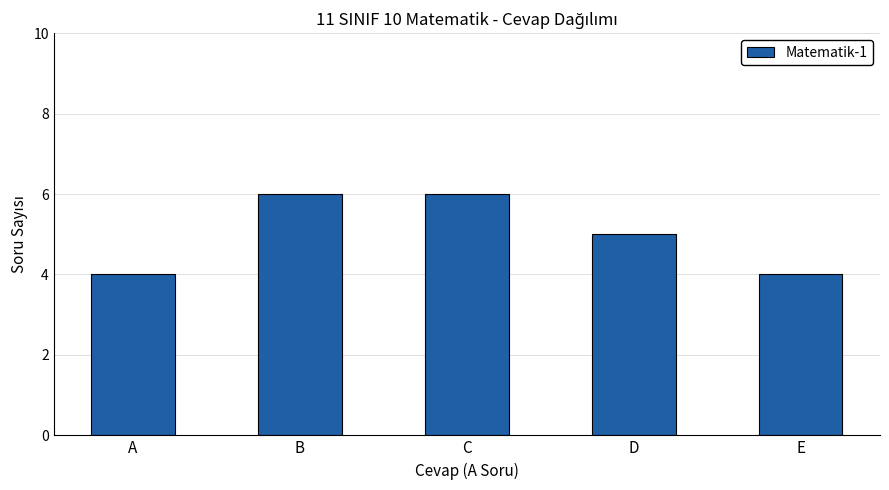

Reading left to right, list all the values displayed in this chart.

4	6	6	5	4